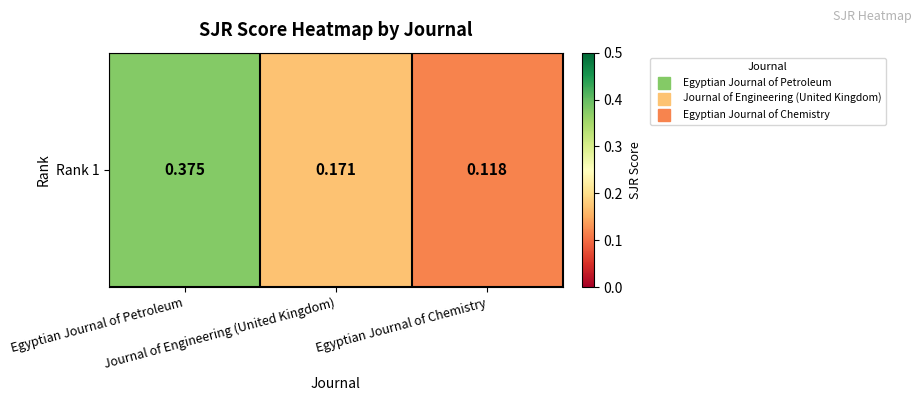

What is the sum of the values at Journal of Engineering (United Kingdom) and Egyptian Journal of Petroleum?

0.5